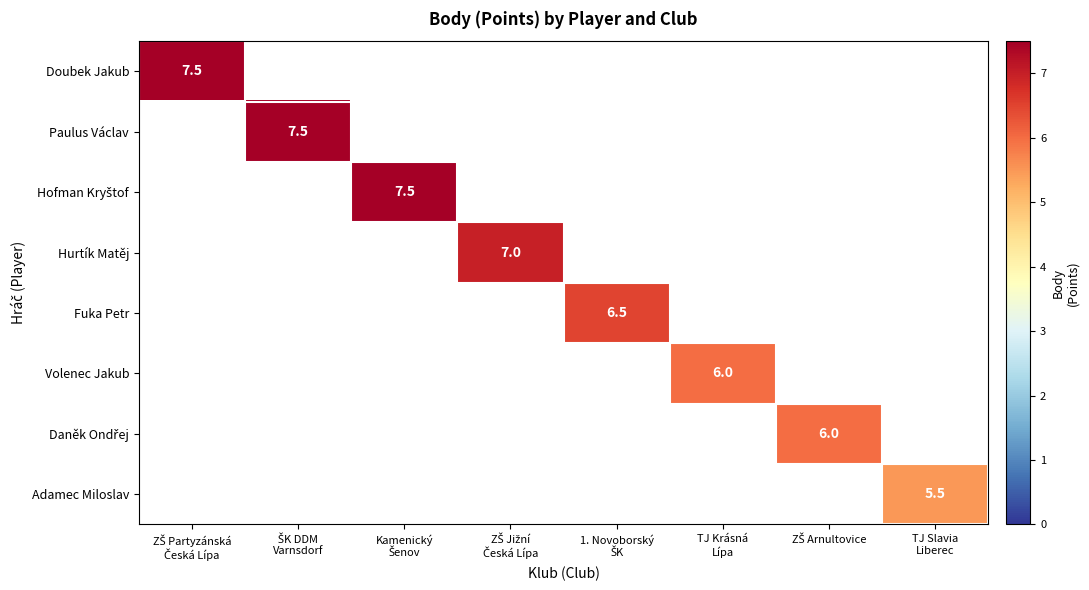

Rank the series at 1. Novoborský ŠK from lowest to highest value.

Doubek Jakub, Paulus Václav, Hofman Kryštof, Hurtík Matěj, Volenec Jakub, Daněk Ondřej, Adamec Miloslav, Fuka Petr